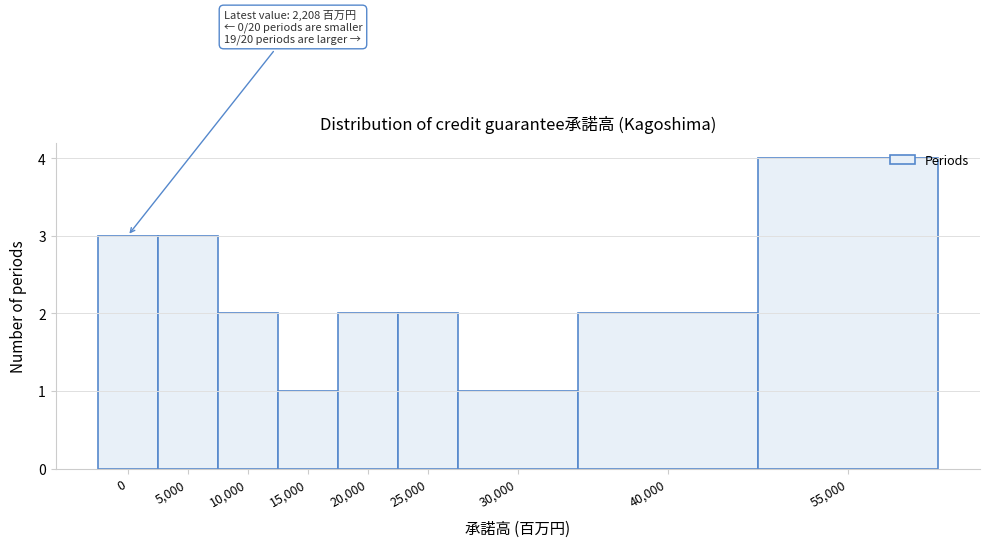

Reading right to left, extract all data points from this chart.

55,000=4	40,000=2	30,000=1	25,000=2	20,000=2	15,000=1	10,000=2	5,000=3	0=3